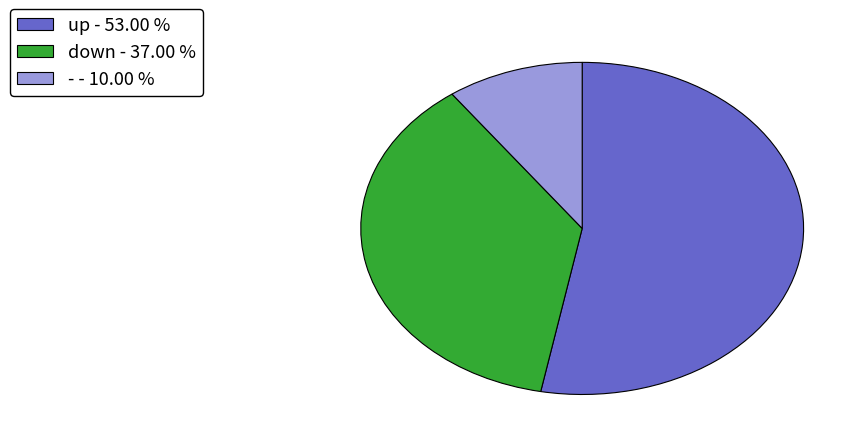

Which has a higher value, down - 37.00 % or up - 53.00 %?

up - 53.00 %